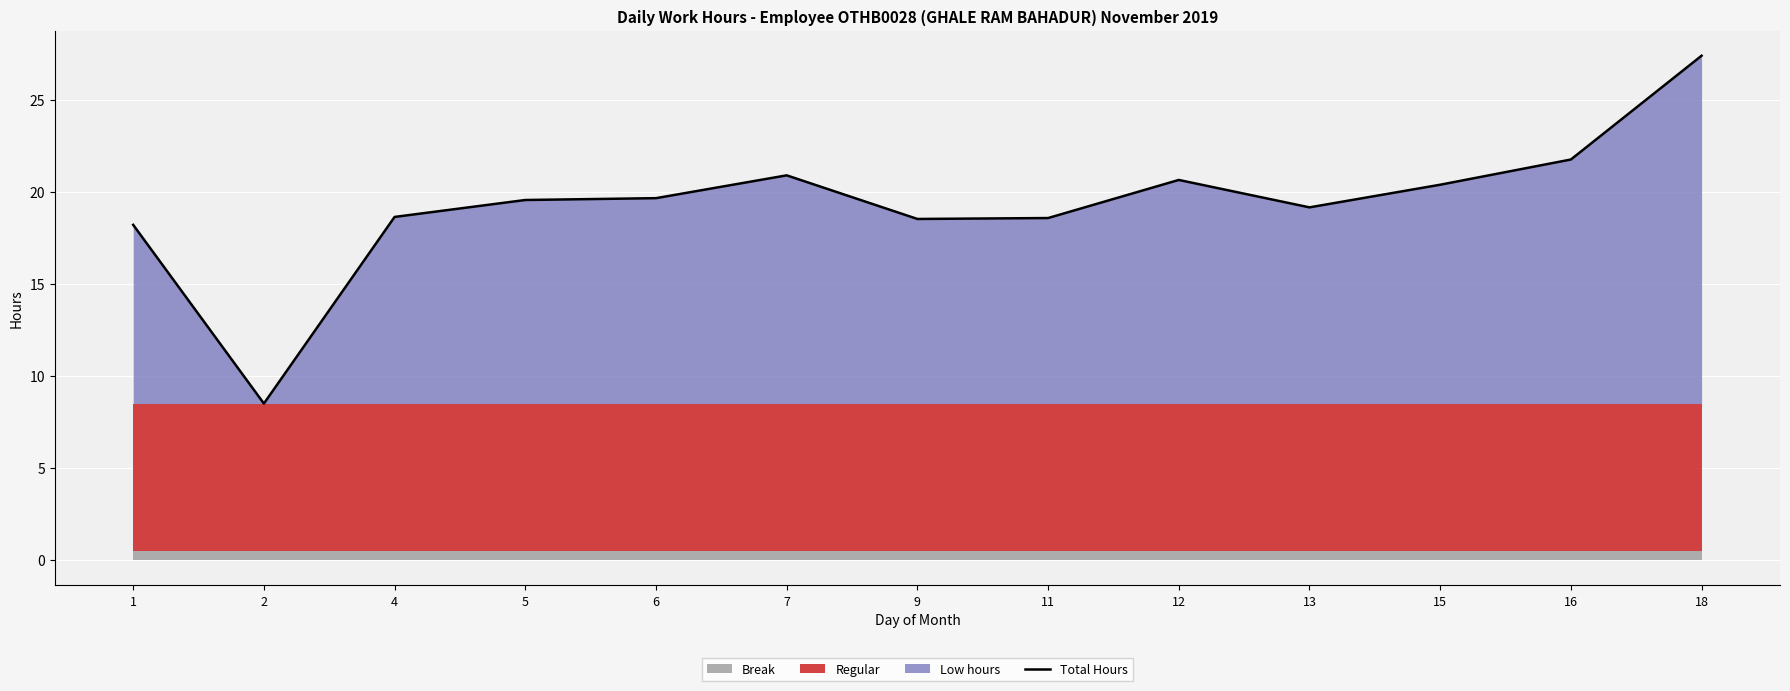

Reading left to right, list all the values displayed in this chart.

18.2	8.5	18.6	19.6	19.7	20.9	18.5	18.6	20.6	19.2	20.4	21.8	27.4